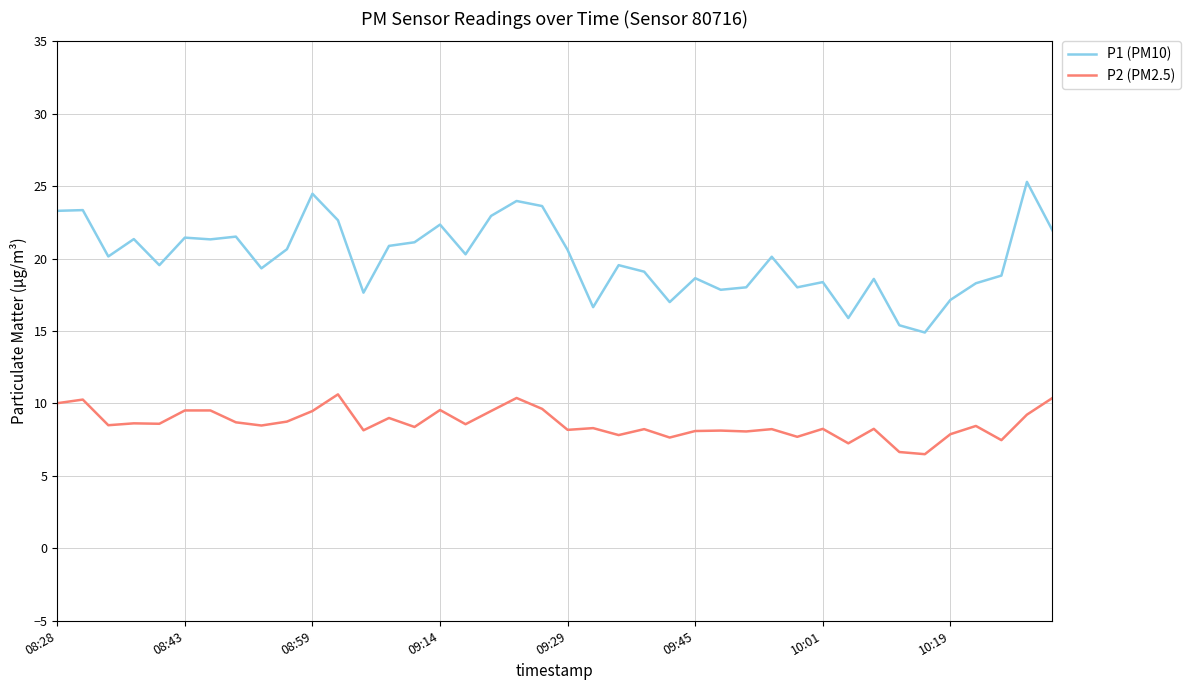

Which series has the widest spread of values?

P1 (PM10)